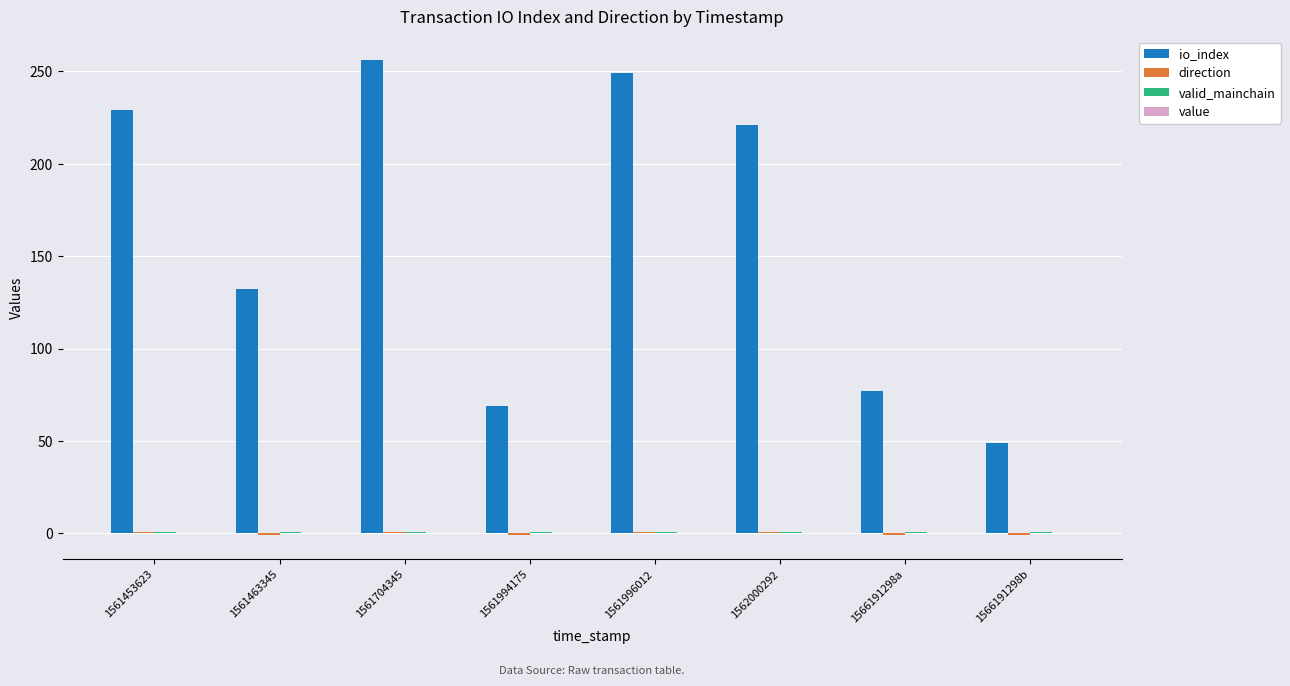

Which series has the largest total across all categories?

io_index